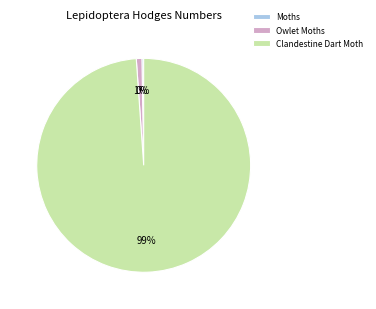

Which category accounts for the majority?

Clandestine Dart Moth